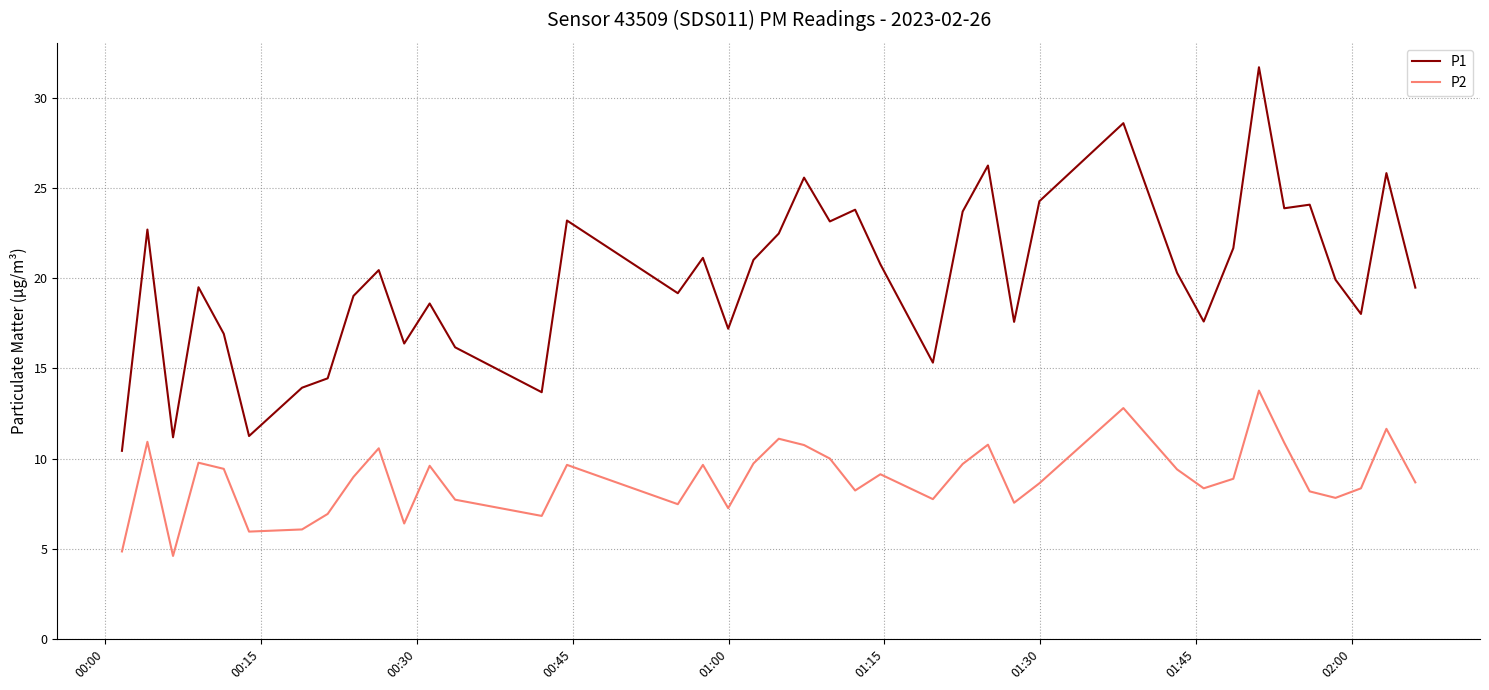

Which series has the widest spread of values?

P1